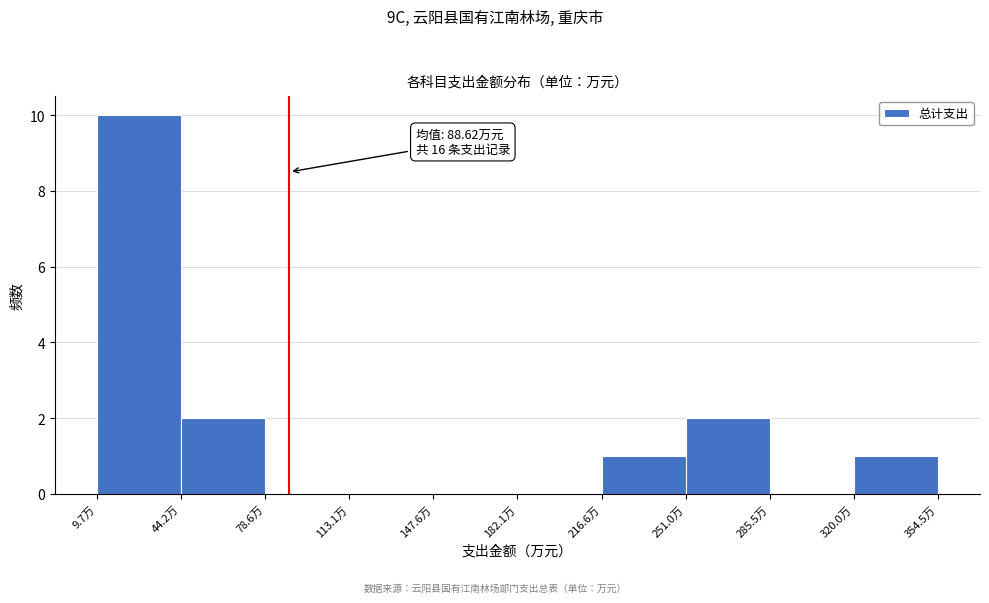

Which range on the x-axis has the tallest bar?

10 to 45